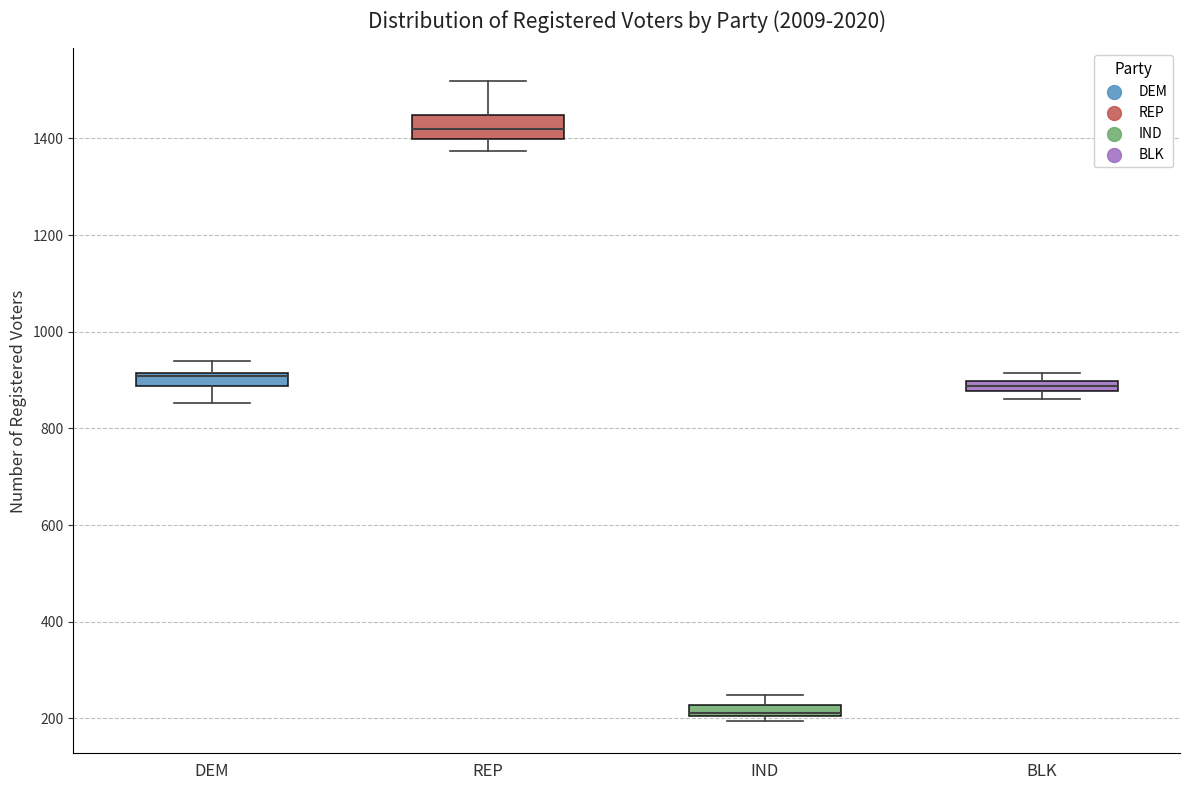

Where is the upper edge of the box for IND on the y-axis? The values are not printed on the chart, so give them approximately, as read against the axis.

220